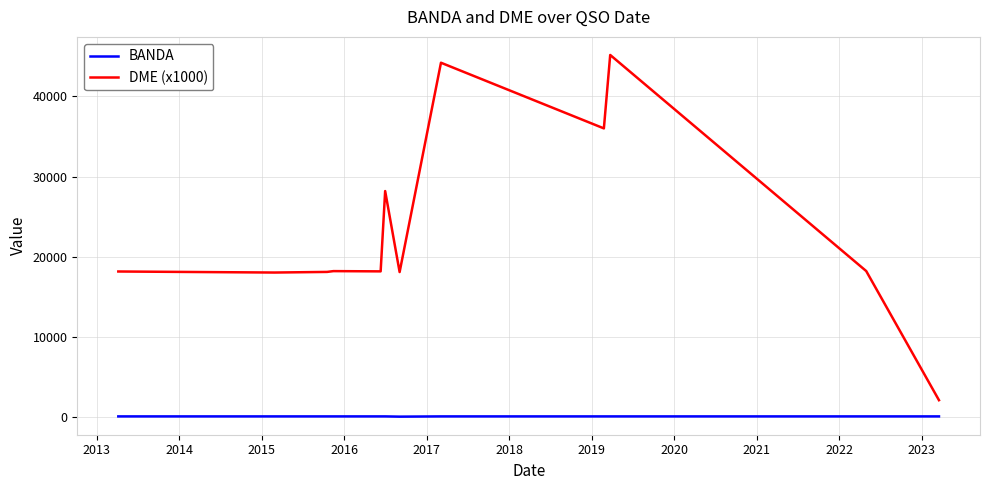

Rank the series by their maximum value, from lowest to highest.

BANDA, DME (x1000)